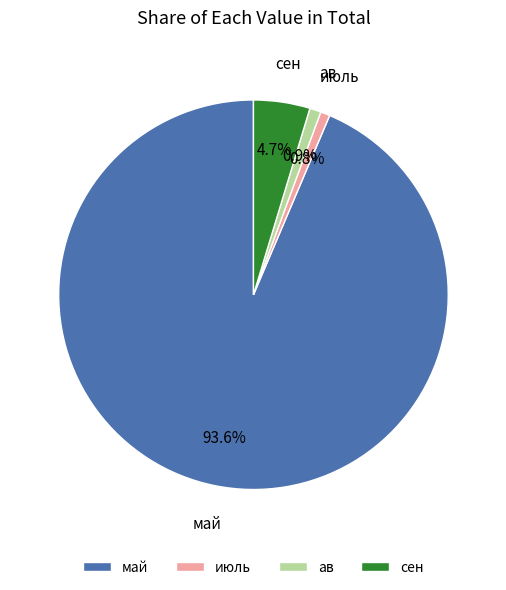

What is the largest slice in the pie chart?

май